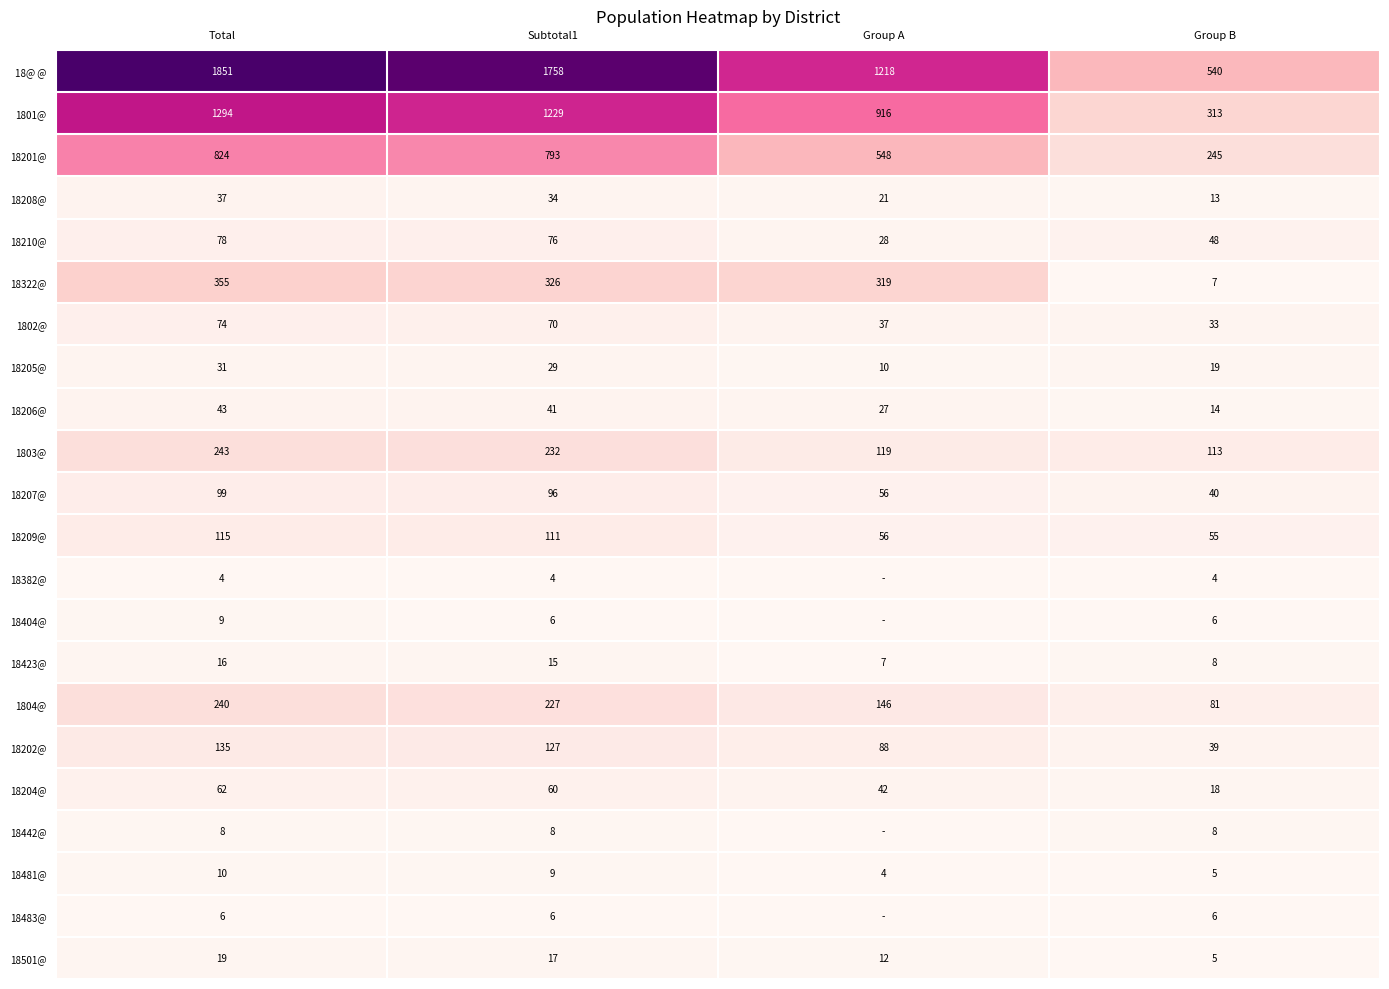

Which series changed the most between Subtotal1 and Group B?

18@ @